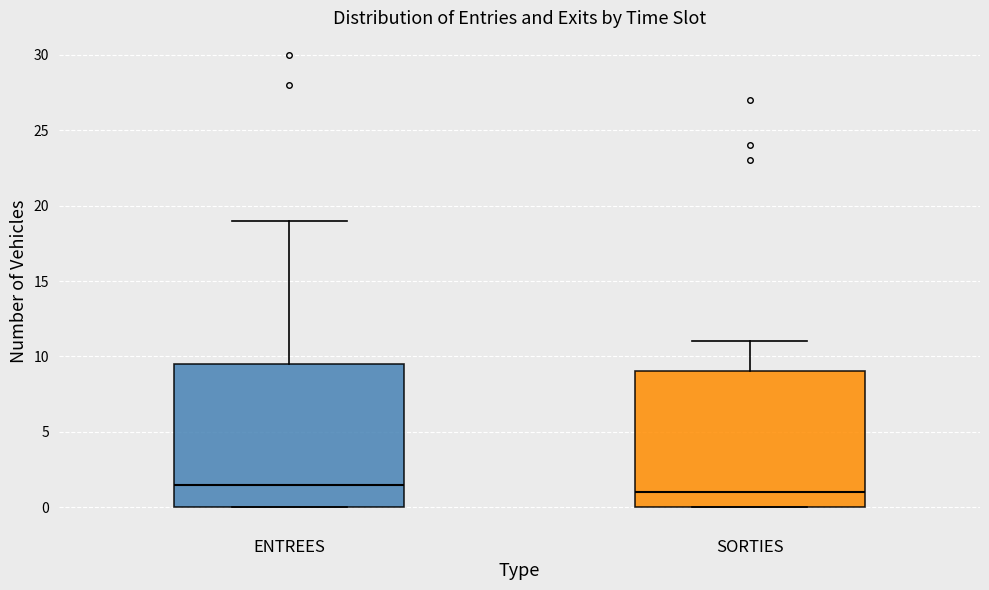

Reading left to right, transcribe this box plot: for each box, give where its median line is, the range the box spans, and where its two whiskers end, as read against the y-axis. The values are not printed on the chart, so give them approximately, as read against the axis.

ENTREES: median 1.5, box 0.0 to 9.5, whiskers 0.0 to 19.0
SORTIES: median 1.0, box 0.0 to 9.0, whiskers 0.0 to 11.0